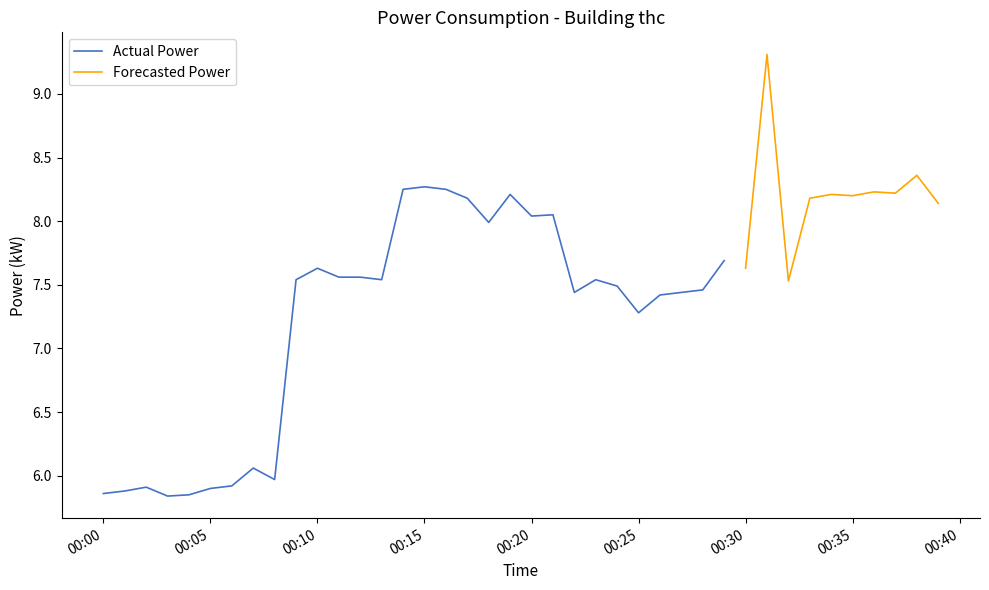

List the labels in order of value, largest first.

2022-03-17T00:31:00, 2022-03-17T00:38:00, 2022-03-17T00:15:00, 2022-03-17T00:14:00, 2022-03-17T00:16:00, 2022-03-17T00:36:00, 2022-03-17T00:37:00, 2022-03-17T00:19:00, 2022-03-17T00:34:00, 2022-03-17T00:35:00, 2022-03-17T00:17:00, 2022-03-17T00:33:00, 2022-03-17T00:39:00, 2022-03-17T00:21:00, 2022-03-17T00:20:00, 2022-03-17T00:18:00, 2022-03-17T00:29:00, 2022-03-17T00:10:00, 2022-03-17T00:30:00, 2022-03-17T00:11:00, 2022-03-17T00:12:00, 2022-03-17T00:09:00, 2022-03-17T00:13:00, 2022-03-17T00:23:00, 2022-03-17T00:32:00, 2022-03-17T00:24:00, 2022-03-17T00:28:00, 2022-03-17T00:22:00, 2022-03-17T00:27:00, 2022-03-17T00:26:00, 2022-03-17T00:25:00, 2022-03-17T00:07:00, 2022-03-17T00:08:00, 2022-03-17T00:06:00, 2022-03-17T00:02:00, 2022-03-17T00:05:00, 2022-03-17T00:01:00, 2022-03-17T00:00:00, 2022-03-17T00:04:00, 2022-03-17T00:03:00